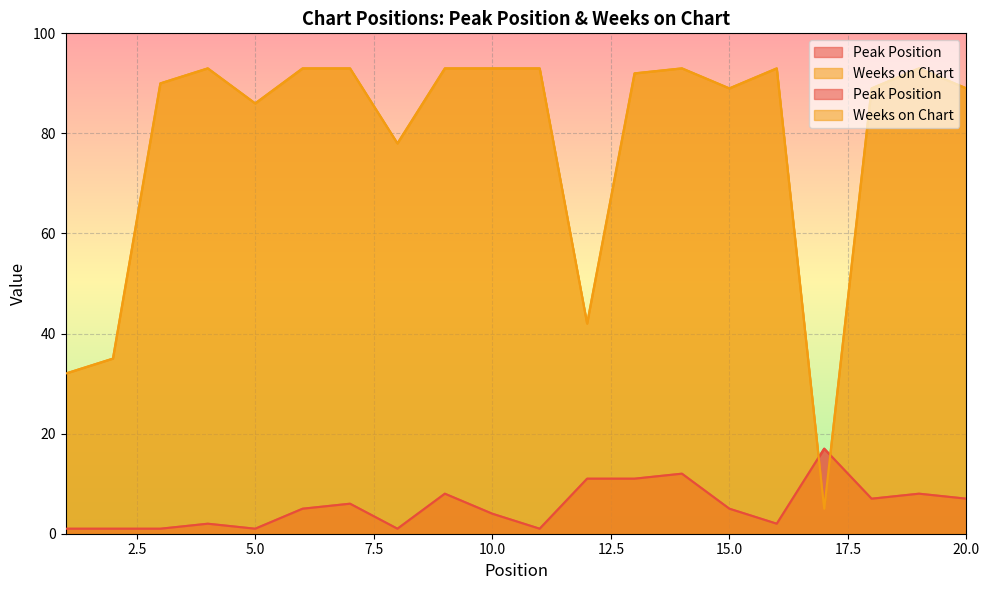

Reading right to left, what are all the values shown in this chart?

Peak Position: 7	8	7	17	2	5	12	11	11	1	4	8	1	6	5	1	2	1	1	1
Weeks on Chart: 89	93	89	5	93	89	93	92	42	93	93	93	78	93	93	86	93	90	35	32